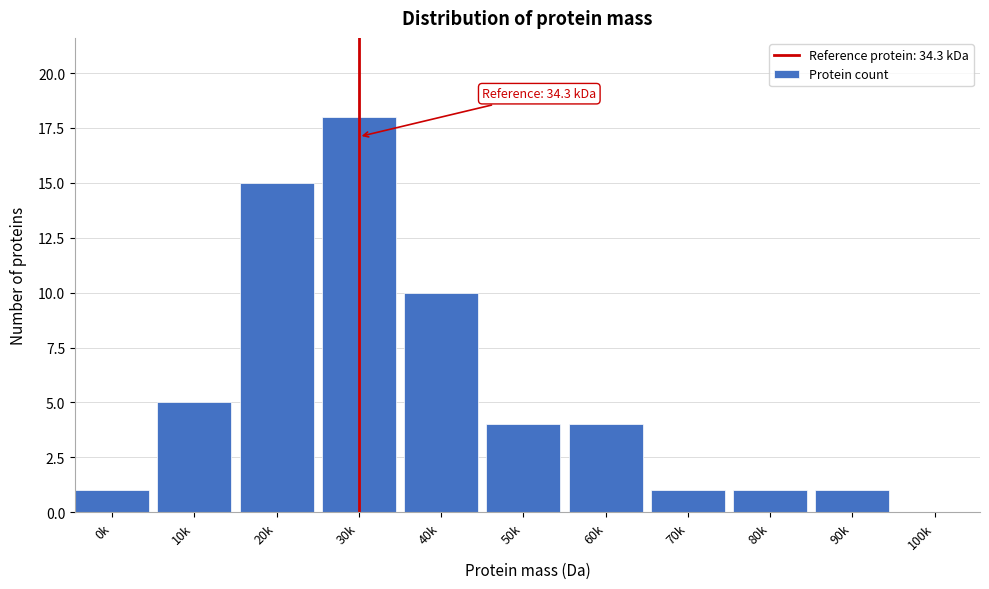

Reading left to right, extract all data points from this chart.

0k=1	10k=5	20k=15	30k=18	40k=10	50k=4	60k=4	70k=1	80k=1	90k=1	100k=0